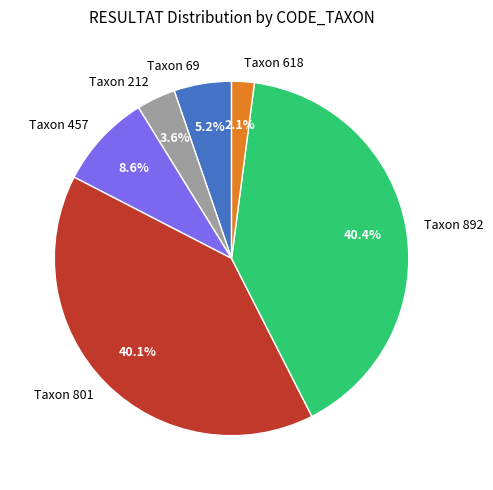

What portion of the pie excludes Taxon 212?

96.4%